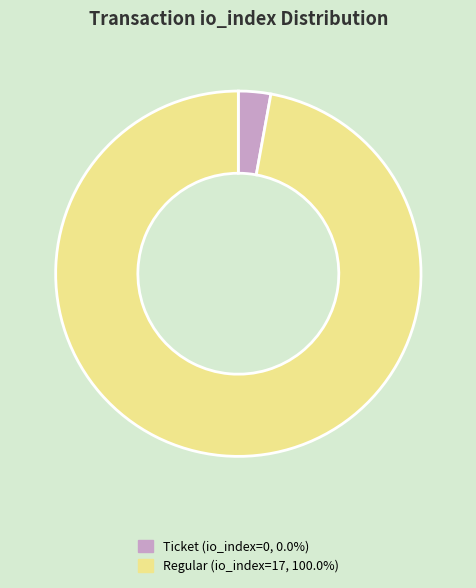

Is there a majority slice in this chart?

Yes